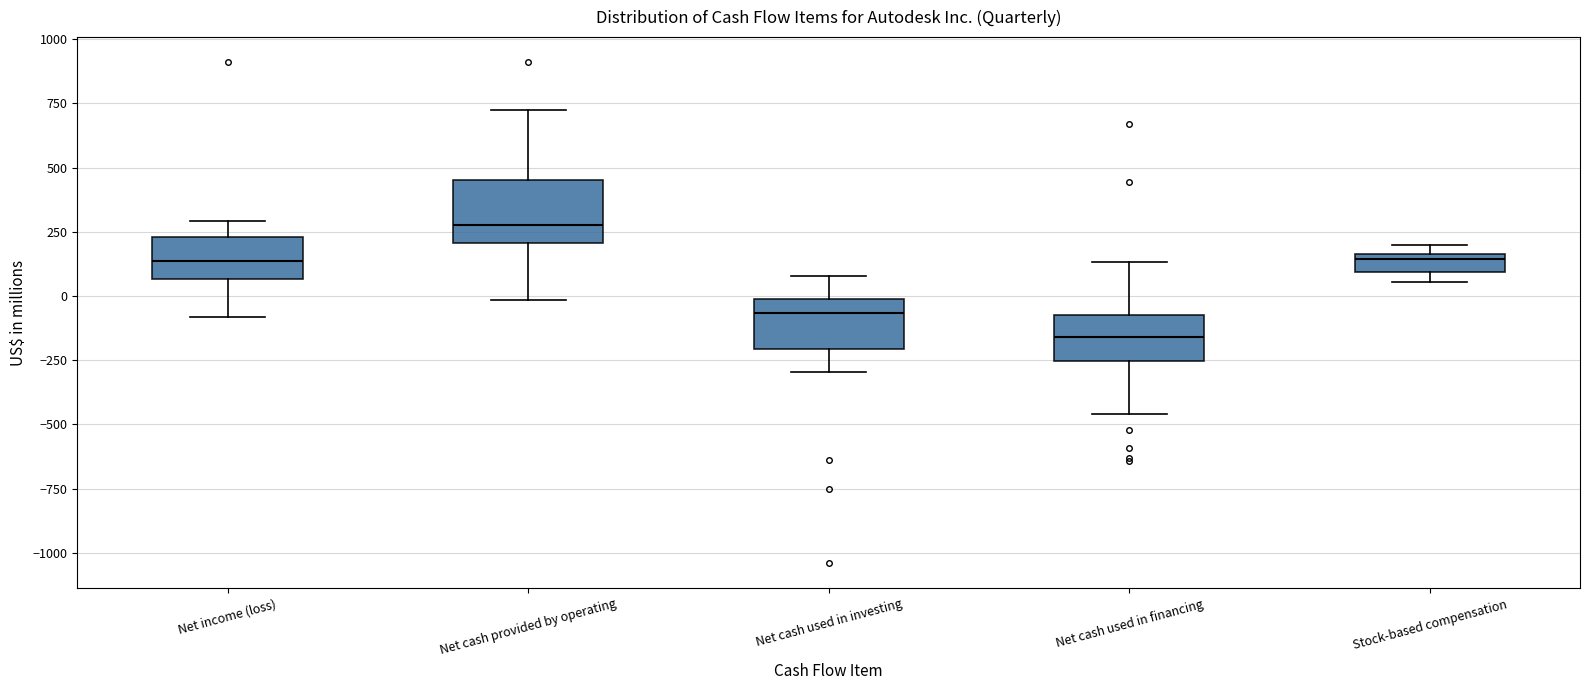

Which box has the highest median line?

Net cash provided by operating